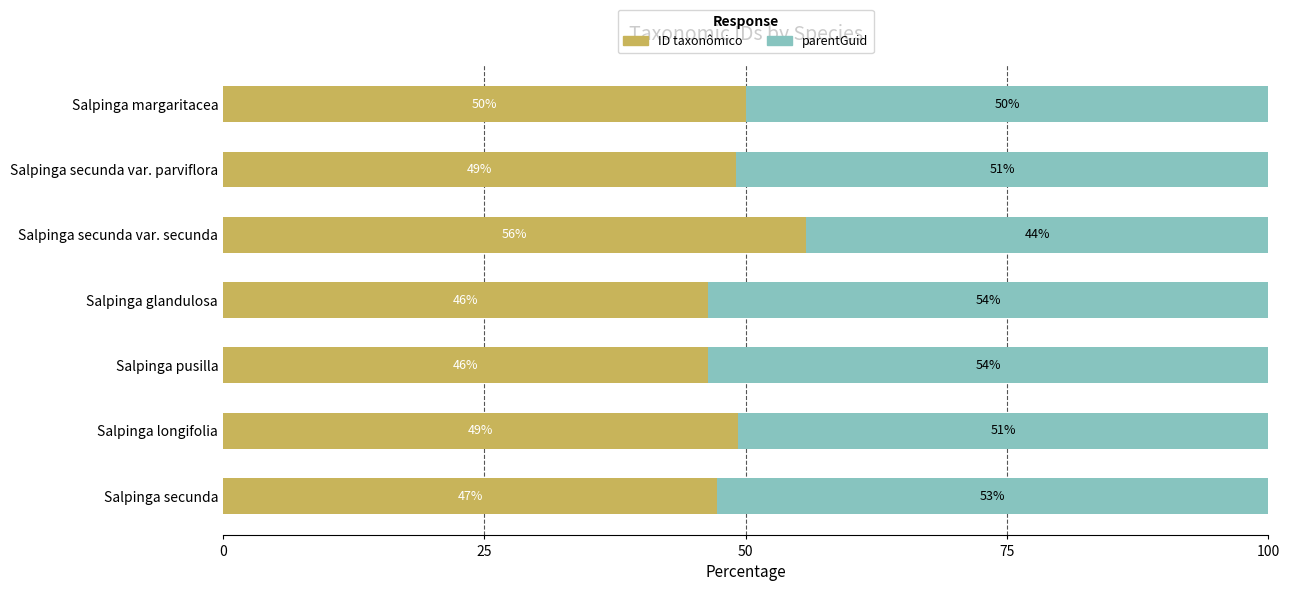

What is the difference between the second highest and second lowest values in the ID taxonômico series?

3.6